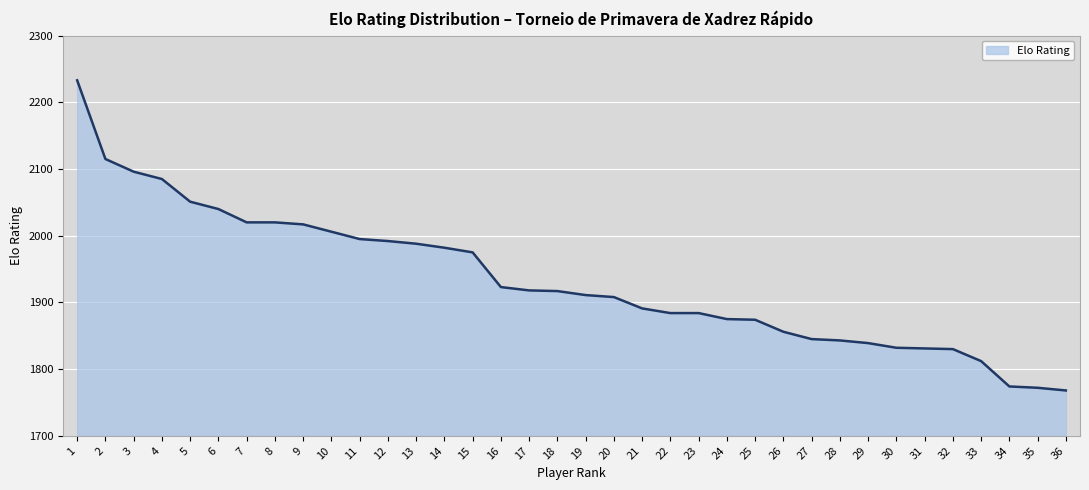

What is the difference between the values at 27 and 20?

63